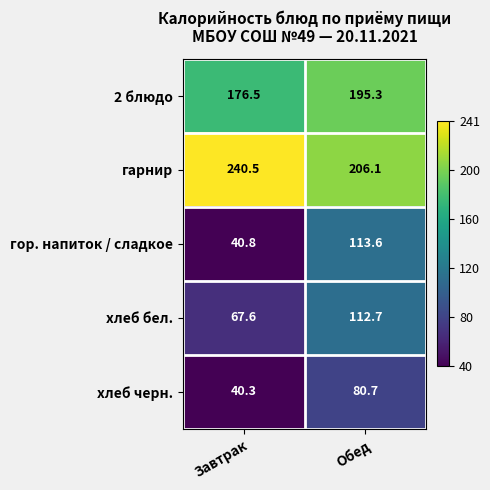

Reading right to left, extract all data points from this chart.

2 блюдо: Обед=195.3	Завтрак=176.5
гарнир: Обед=206.1	Завтрак=240.5
гор. напиток / сладкое: Обед=113.6	Завтрак=40.8
хлеб бел.: Обед=112.7	Завтрак=67.6
хлеб черн.: Обед=80.7	Завтрак=40.3